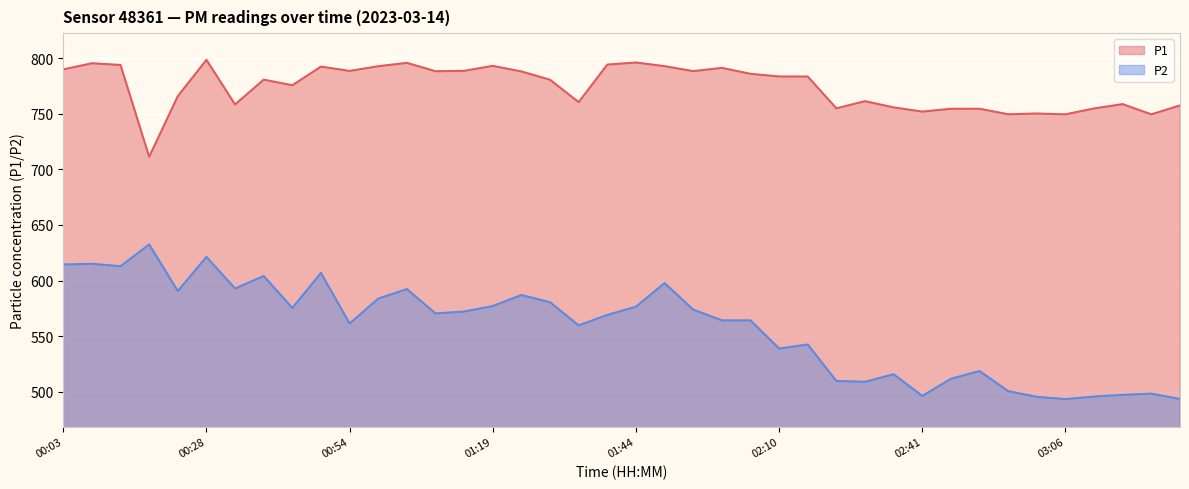

Which label corresponds to the largest value in the chart?

00:28